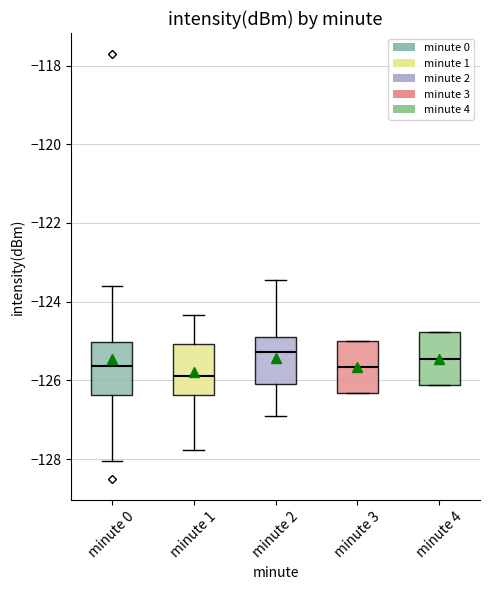

Where does the median line of the box for minute 3 sit on the y-axis? The values are not printed on the chart, so give them approximately, as read against the axis.

-125.6